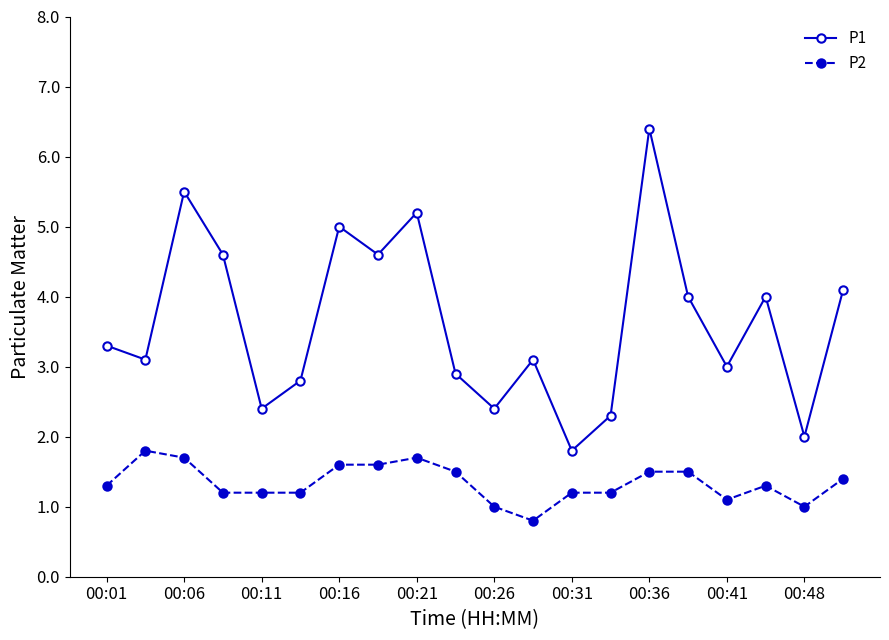

How many data points does each series have?

20